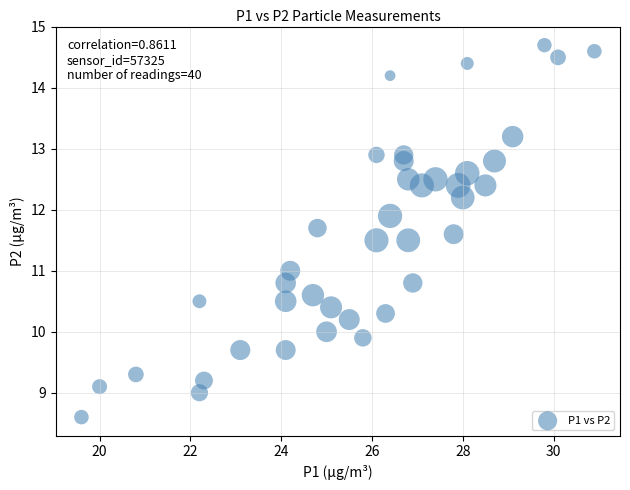

What is the range of X values (max minus min)?

11.3